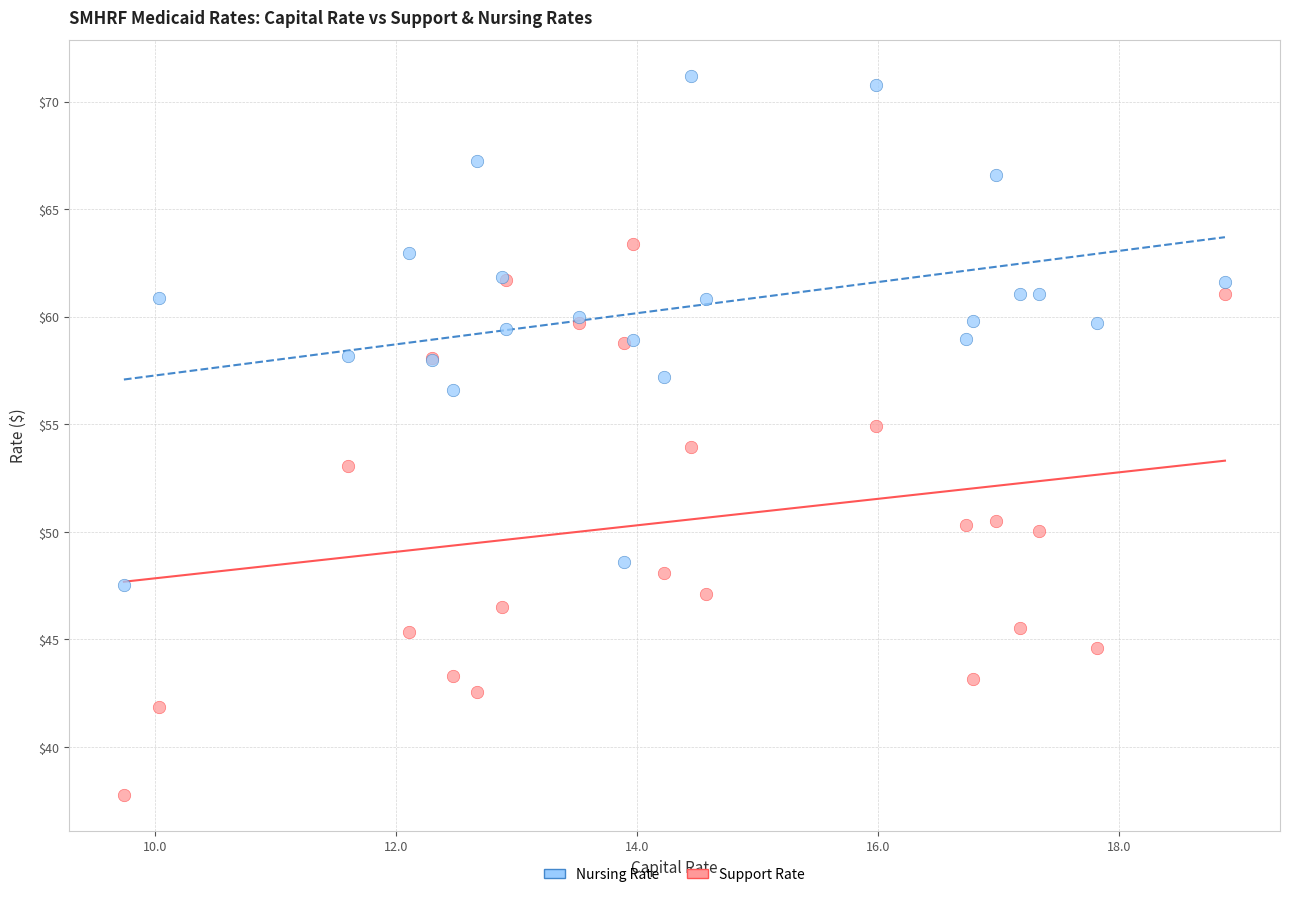

Which series contains the lowest Y value?

Support Rate